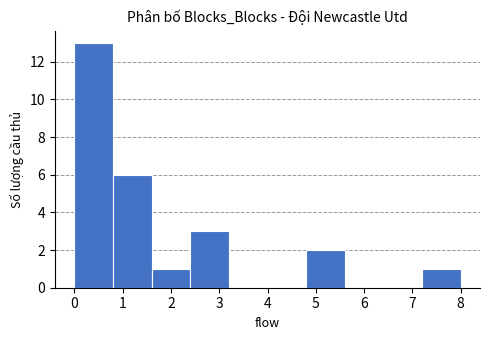

How tall is the bar that spans 2.4 to 3.2 on the x-axis? The values are not printed on the chart, so give them approximately, as read against the axis.

3